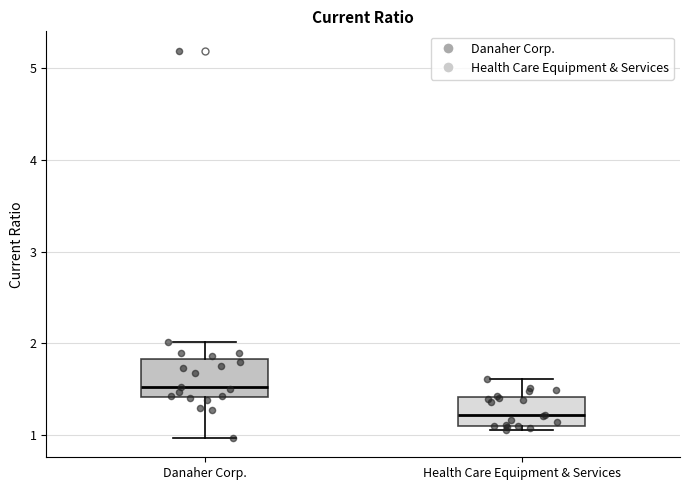

Which box's median line is the lowest?

Health Care Equipment & Services